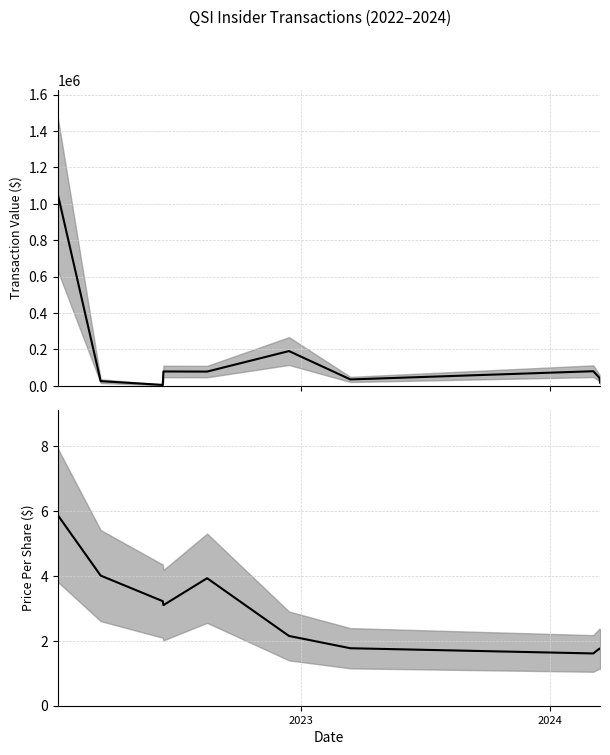

Which series has the largest total across all categories?

transactionValue